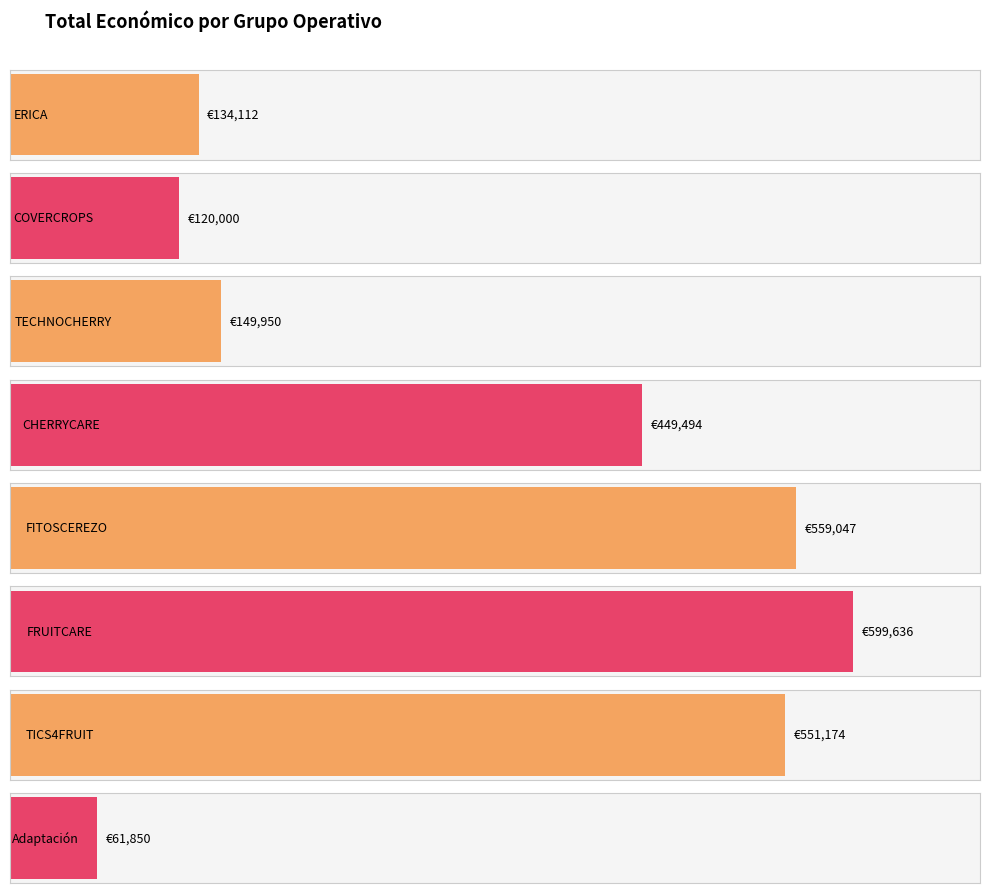

How many data points does each series have?

8